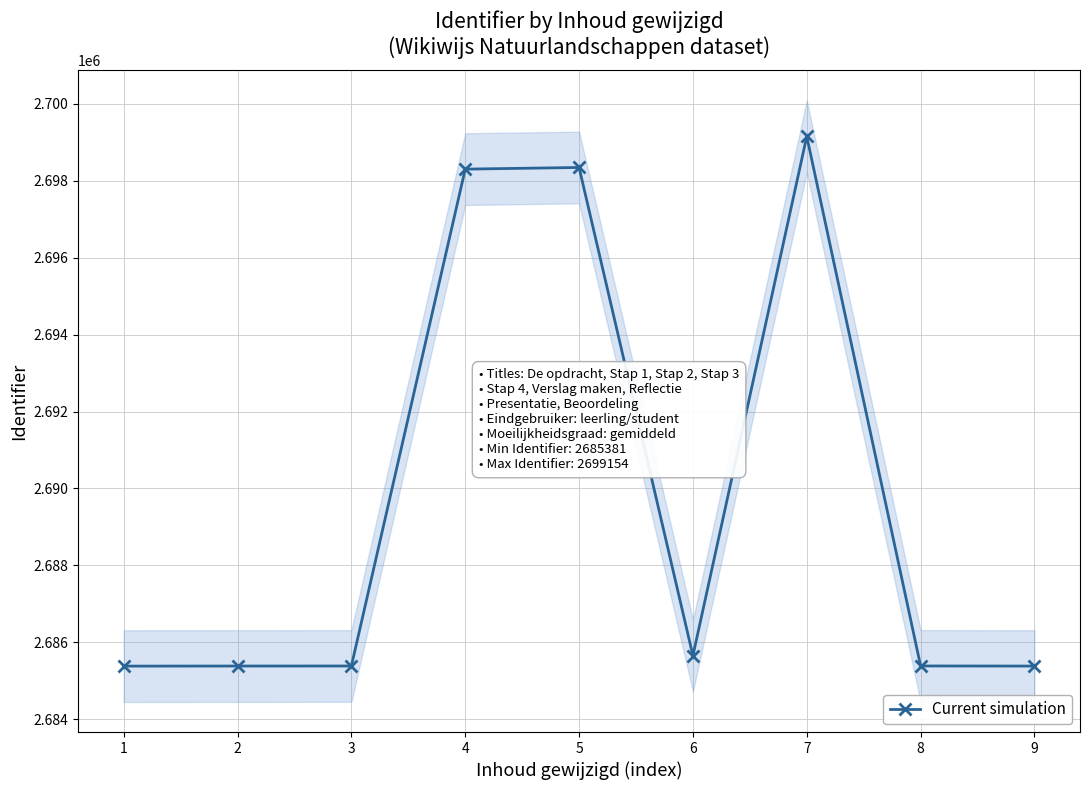

What is the average value?

2689819